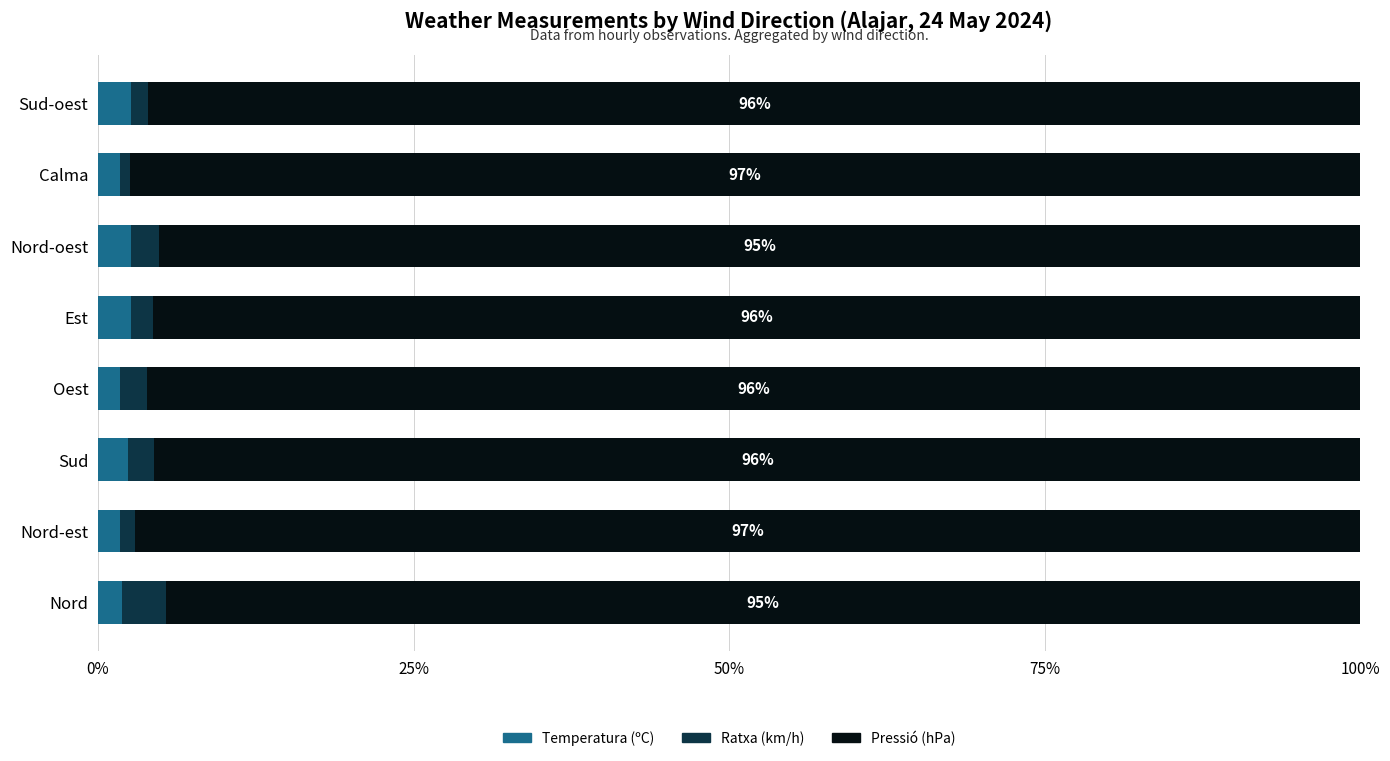

What are all the series names shown in the legend?

Temperatura (ºC), Ratxa (km/h), Pressió (hPa)